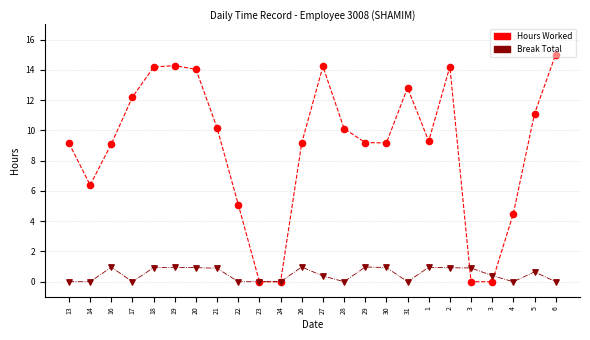

How many lines are shown in the chart?

2